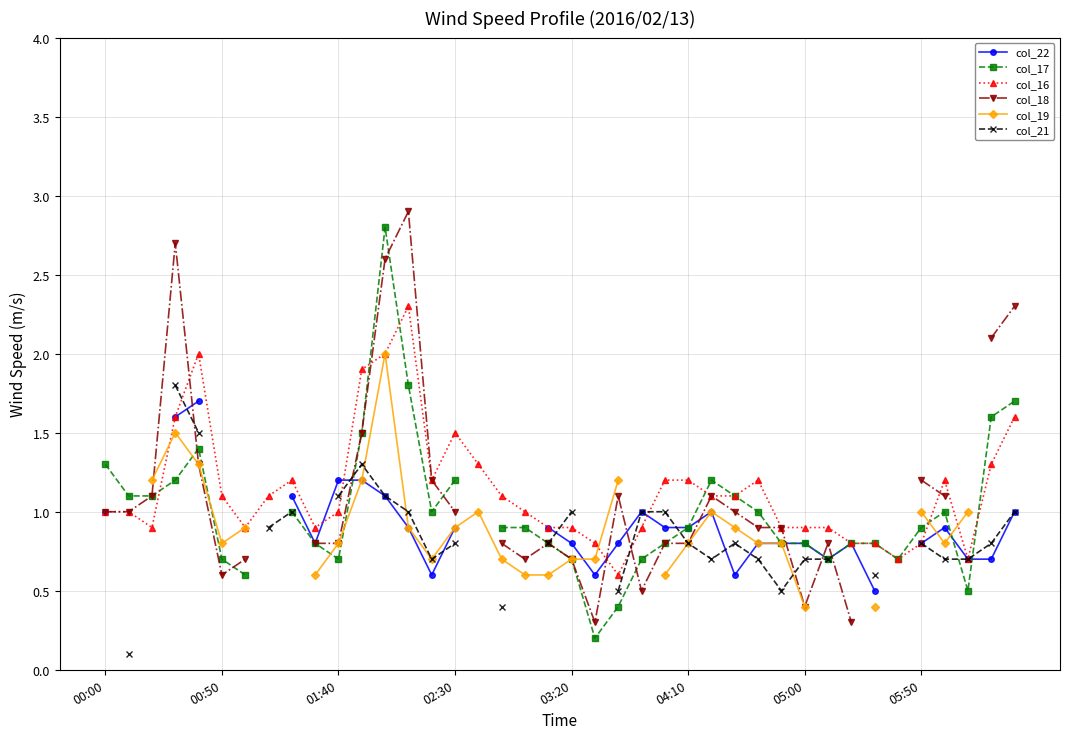

Which series ends up on top after the final intersection of col_19 and col_21?

col_21